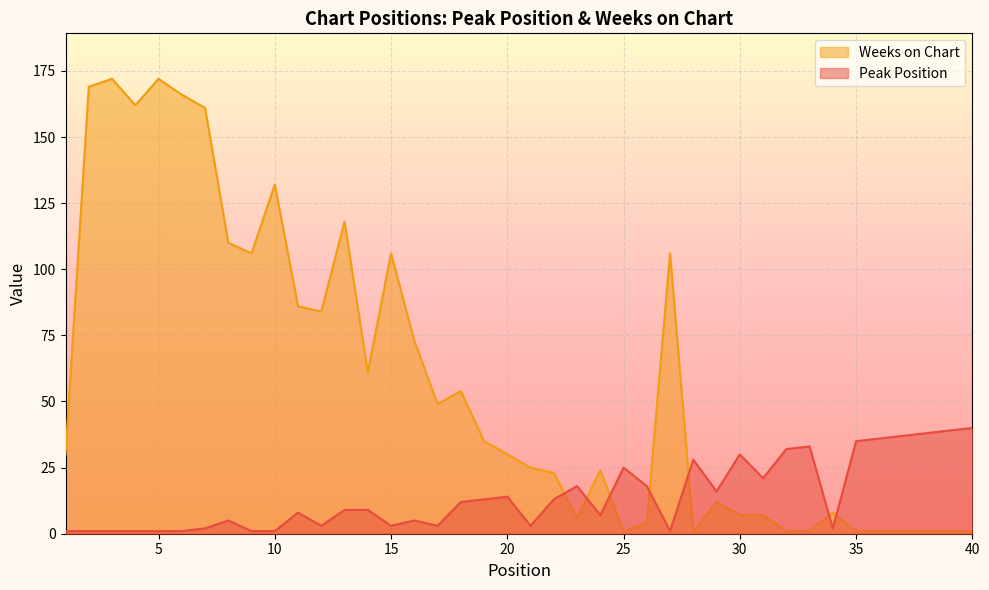

How many lines are shown in the chart?

2